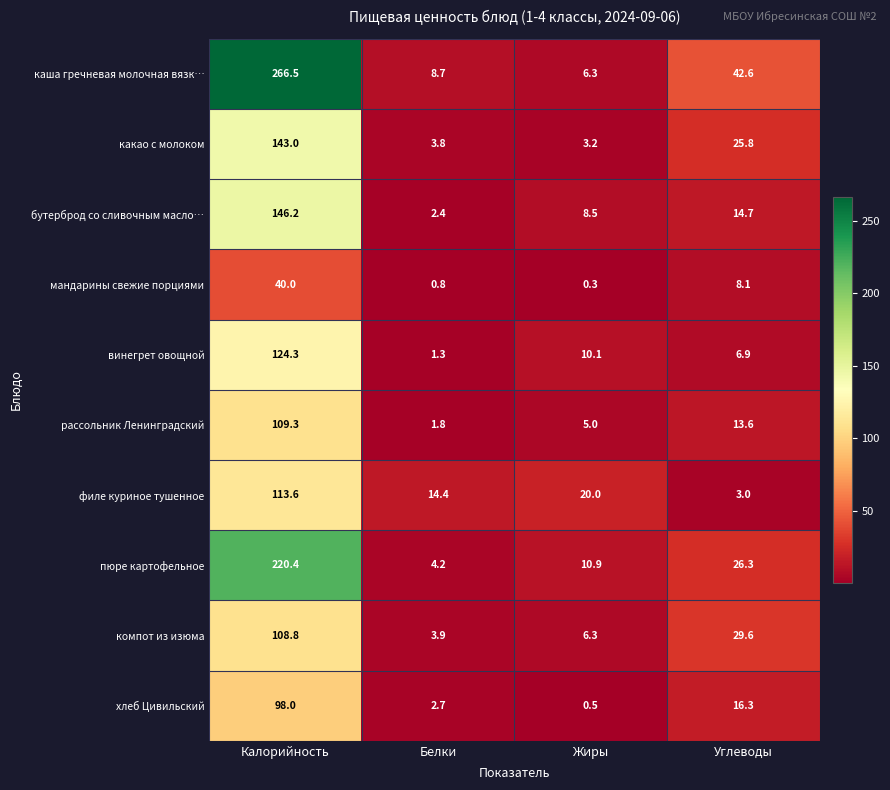

List the series in order of their peak value, lowest first.

мандарины свежие порциями, хлеб Цивильский, компот из изюма, рассольник Ленинградский, филе куриное тушенное, винегрет овощной, какао с молоком, бутерброд со сливочным масло…, пюре картофельное, каша гречневая молочная вязк…